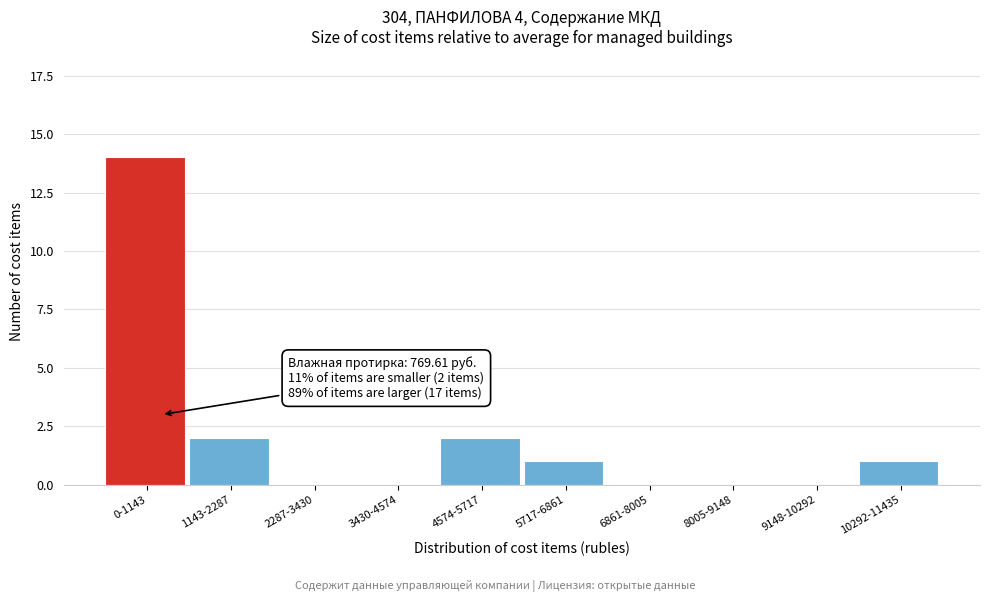

Reading left to right, list all the values displayed in this chart.

0-1143=14	1143-2287=2	2287-3430=0	3430-4574=0	4574-5717=2	5717-6861=1	6861-8005=0	8005-9148=0	9148-10292=0	10292-11435=1